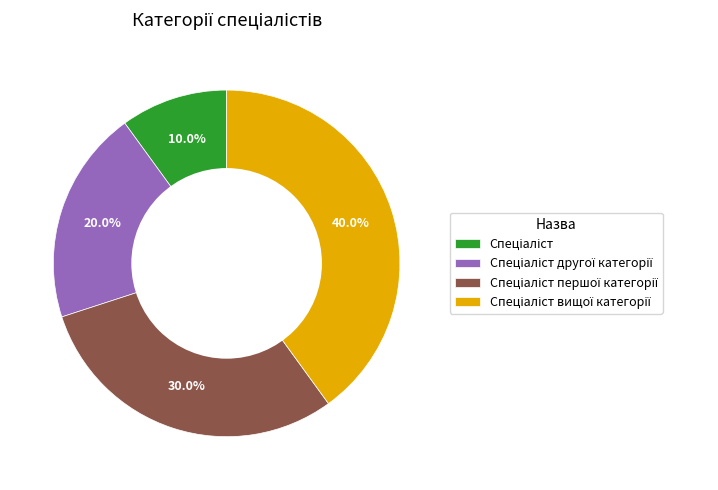

Is there any slice that represents more than half of the pie?

No